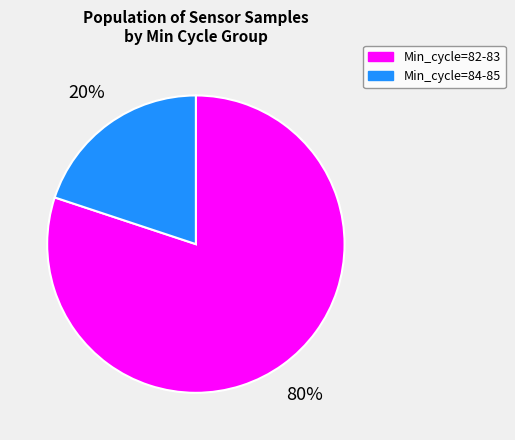

Is there a majority slice in this chart?

Yes